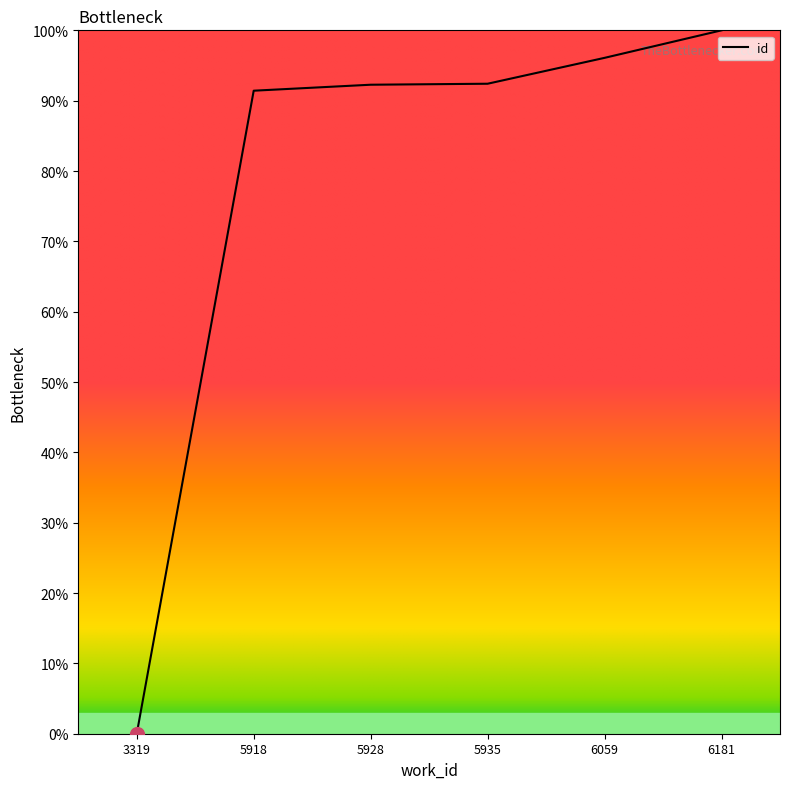

How many lines are shown in the chart?

1